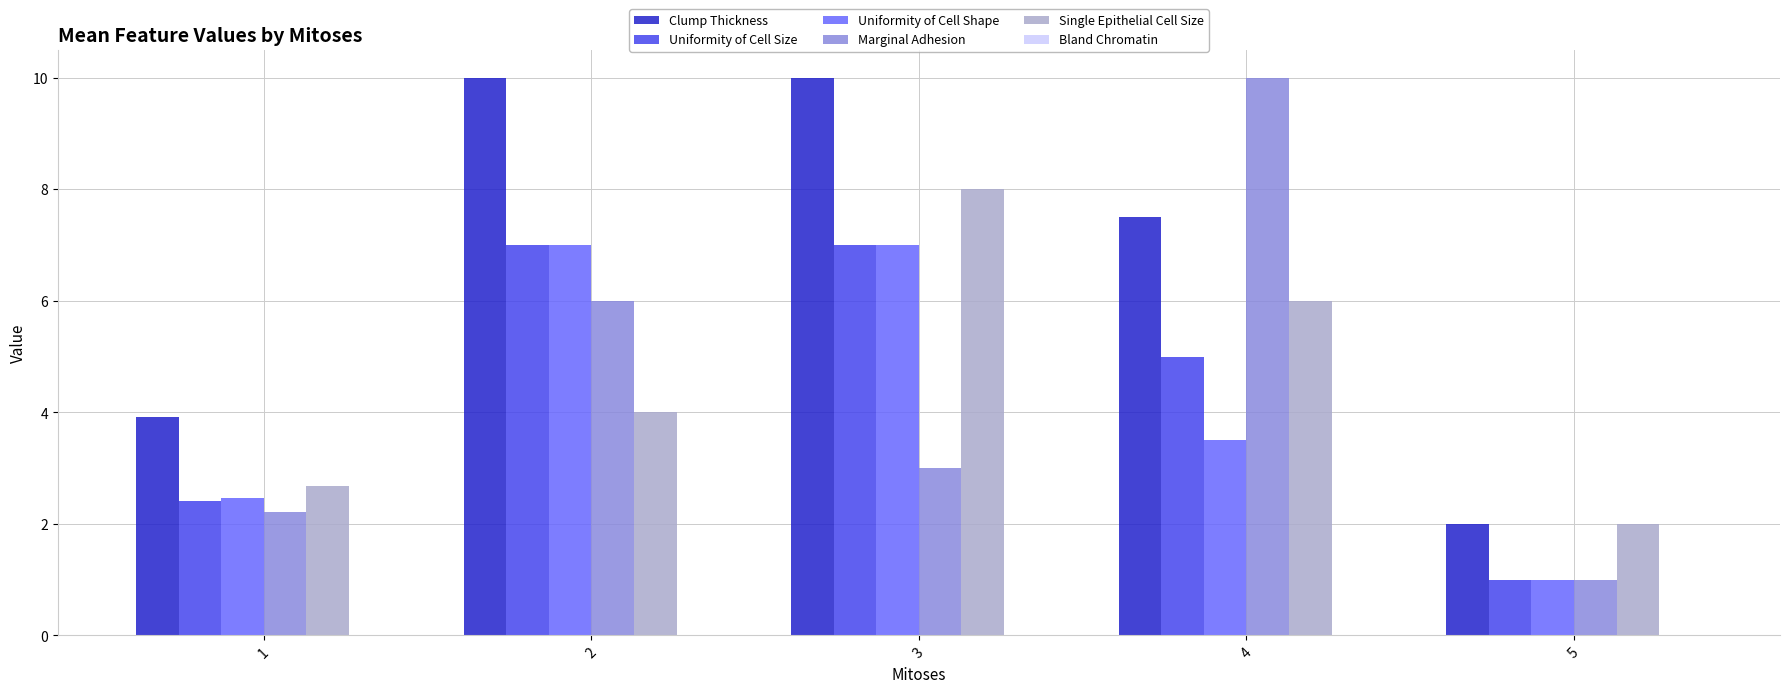

Which series changed the most between 2 and 3?

Single Epithelial Cell Size